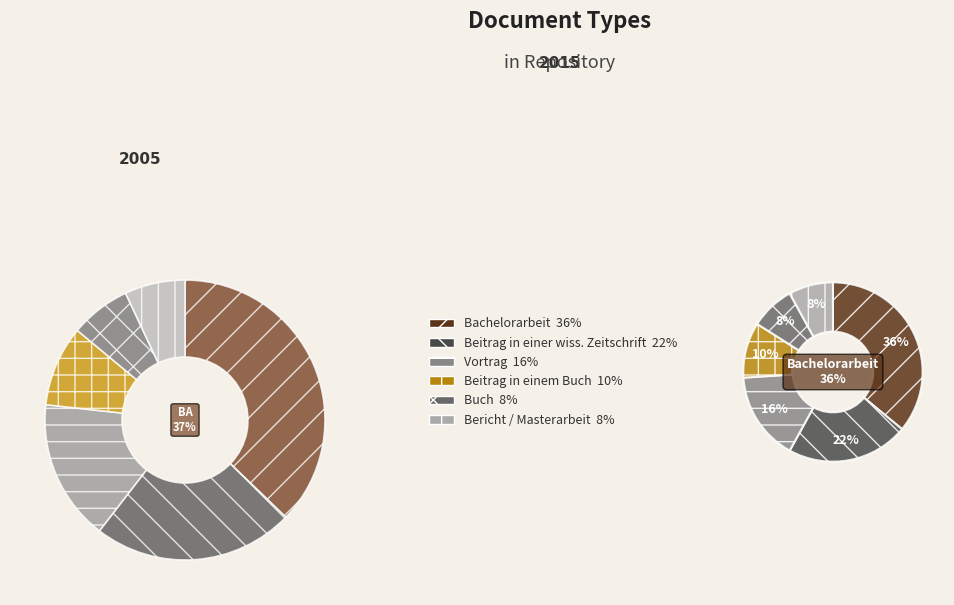

What percentage is the Bericht / Masterarbeit slice, to the nearest percent?

8%